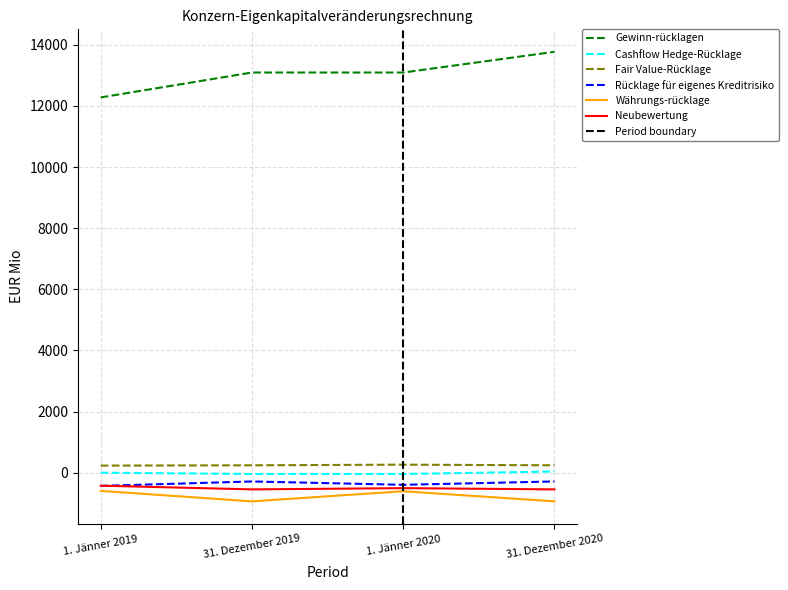

Rank the series at 31. Dezember 2020 from lowest to highest value.

Währungs-rücklage, Neubewertung, Rücklage für eigenes Kreditrisiko, Cashflow Hedge-Rücklage, Fair Value-Rücklage, Gewinn-rücklagen